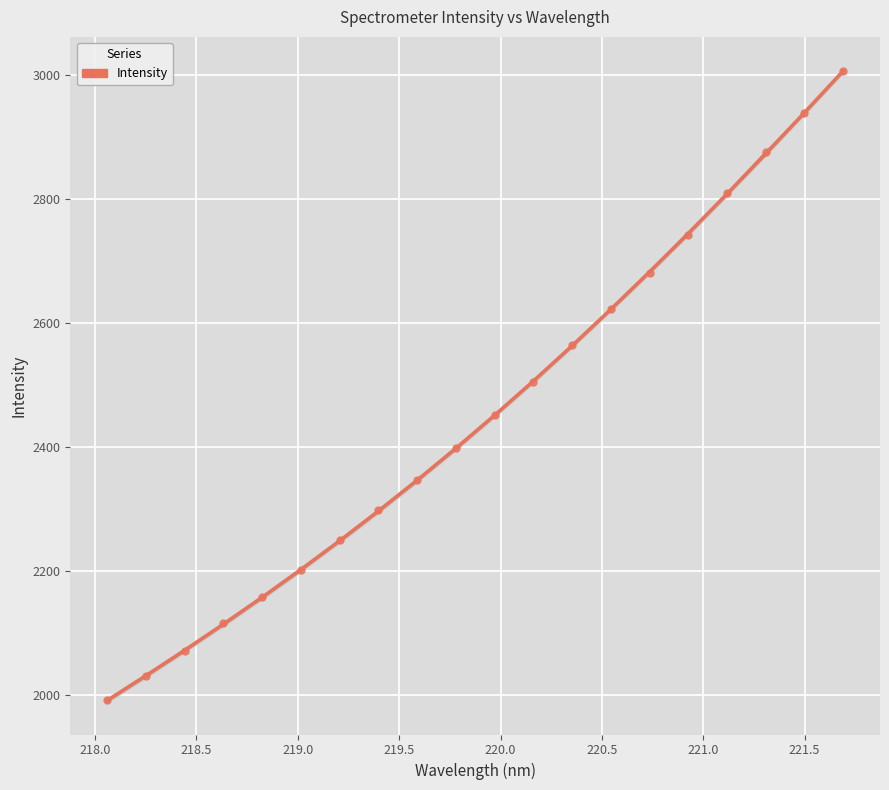

How many values are below 2451?

10